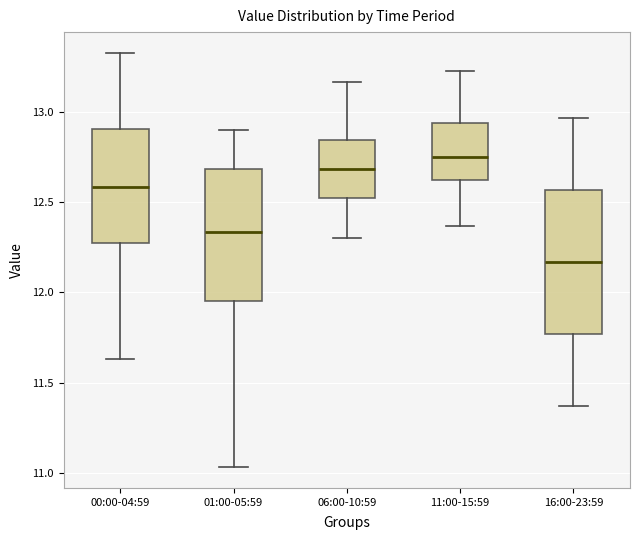

Reading left to right, read every box against the y-axis: the position of its median line, the range the box covers, and the ends of its whiskers. The values are not printed on the chart, so give them approximately, as read against the axis.

00:00-04:59: median 12.60, box 12.30 to 12.90, whiskers 11.65 to 13.35
01:00-05:59: median 12.35, box 11.95 to 12.70, whiskers 11.05 to 12.90
06:00-10:59: median 12.70, box 12.50 to 12.85, whiskers 12.30 to 13.15
11:00-15:59: median 12.75, box 12.60 to 12.95, whiskers 12.35 to 13.25
16:00-23:59: median 12.15, box 11.75 to 12.55, whiskers 11.35 to 12.95